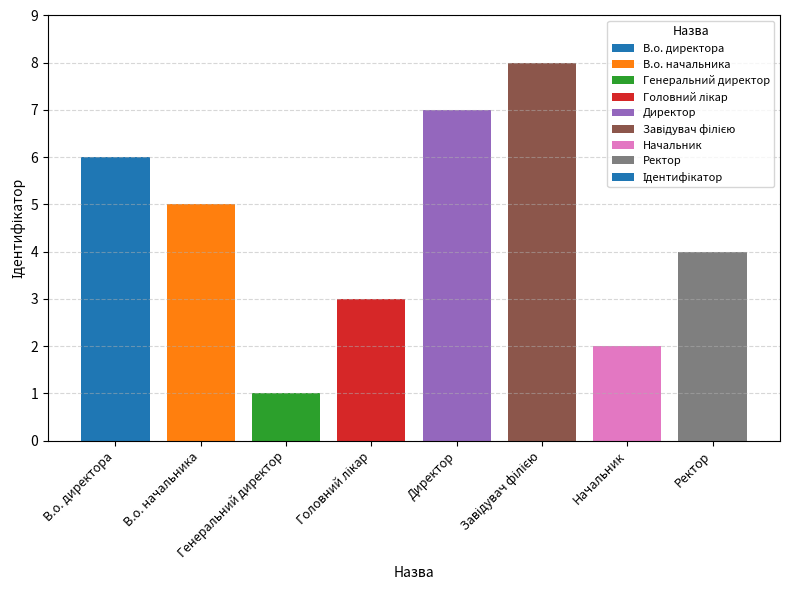

What is the difference between the maximum and minimum values?

7